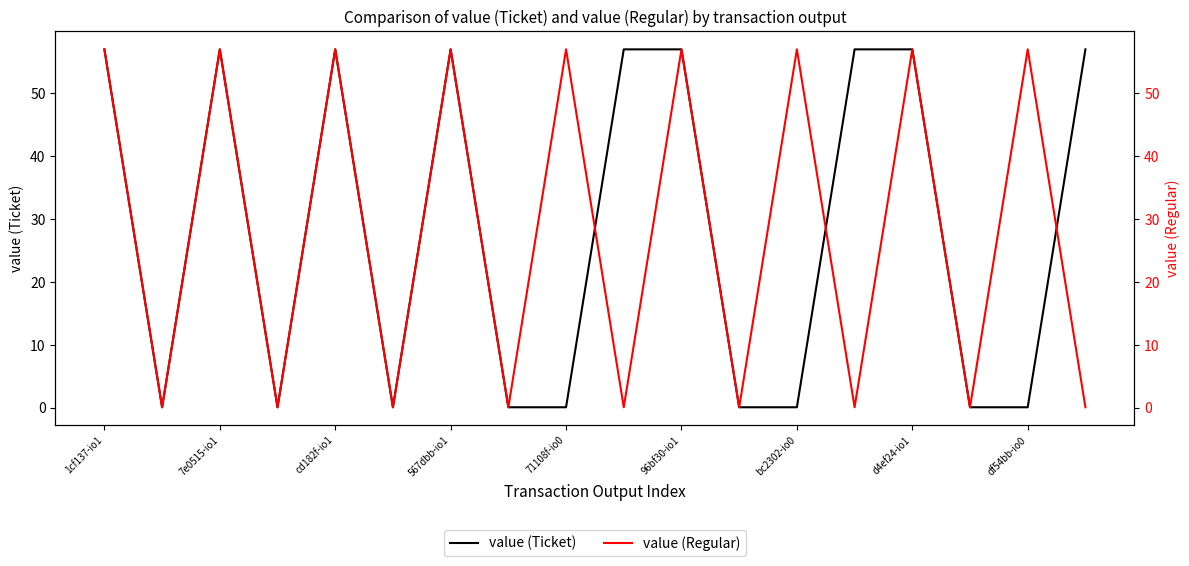

At which label does value (Regular) first exceed 56?

1cf137-io1